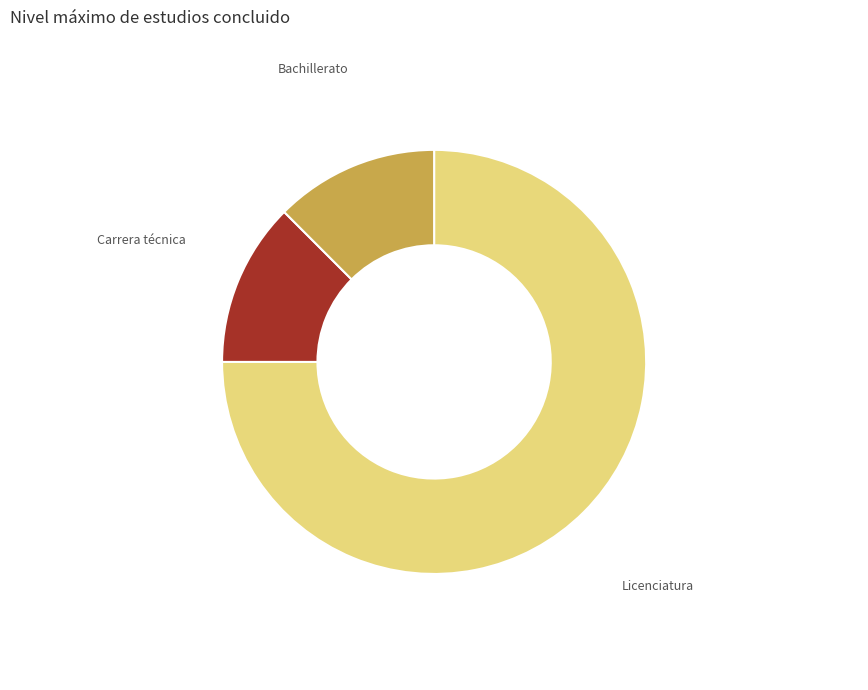

True or false: Carrera técnica accounts for 12% of the total.

True